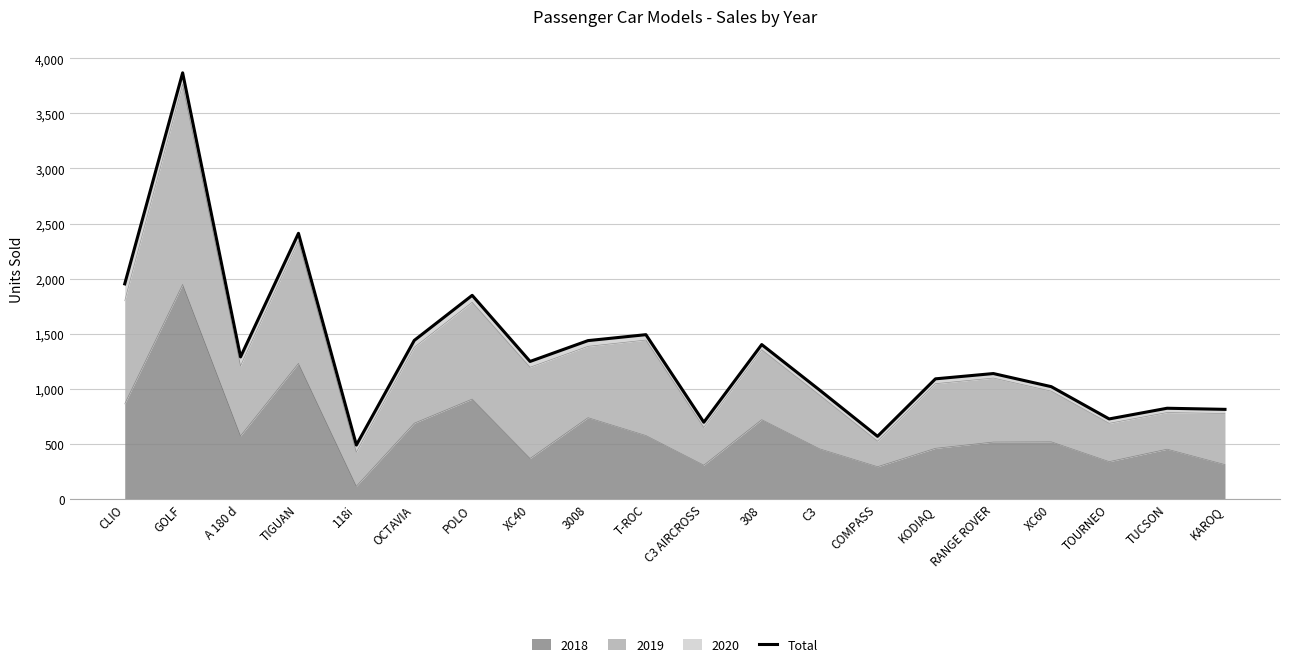

At which category does the data reach its first local valley?

A 180 d